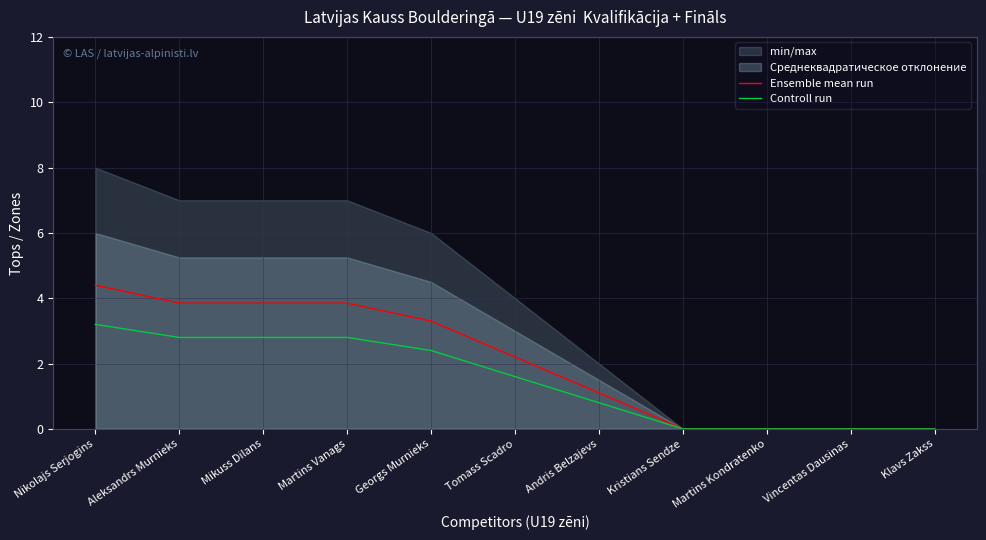

At how many categories does at least one series exceed 2?

6